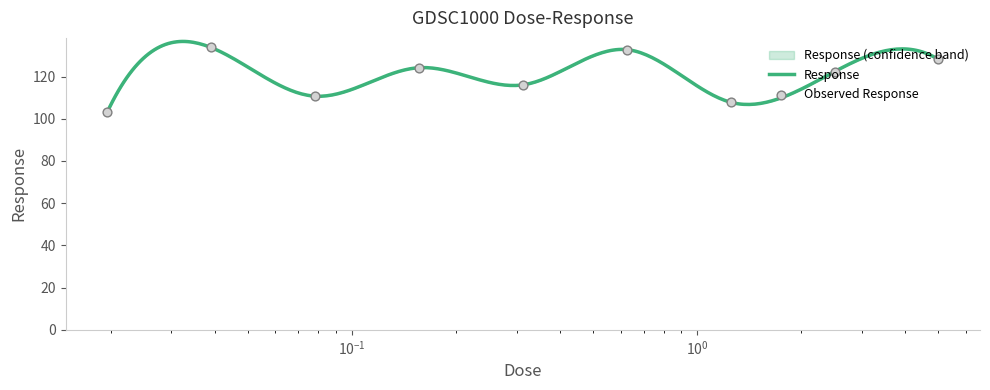

Which has a higher value, 5.0 or 1.25?

5.0